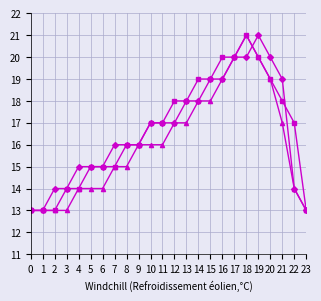

What is the total value across all series at 5?

44